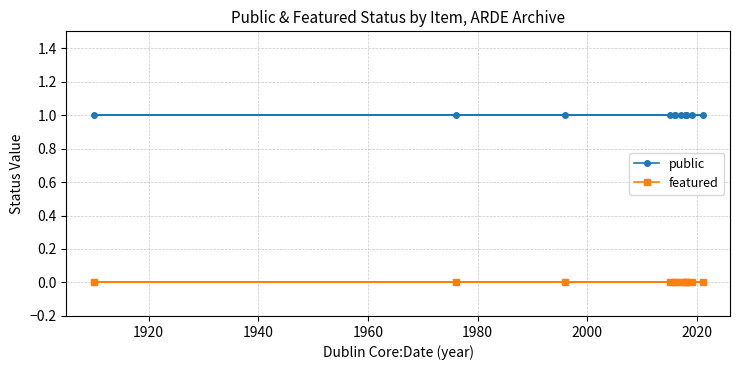

True or false: featured and public intersect in this chart.

False